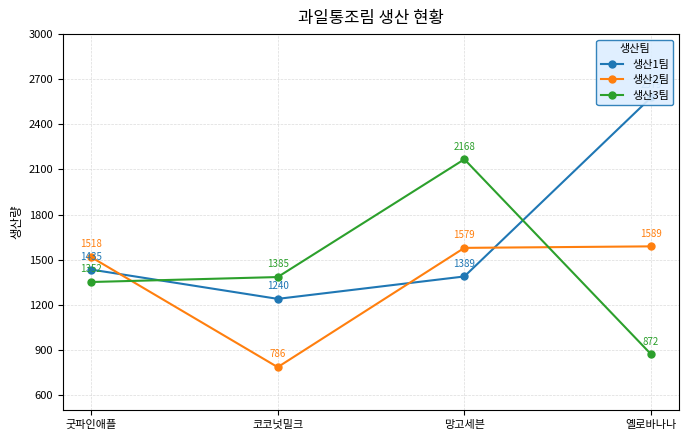

The value of 생산1팀 at 망고세븐 is 457. True or false?

False